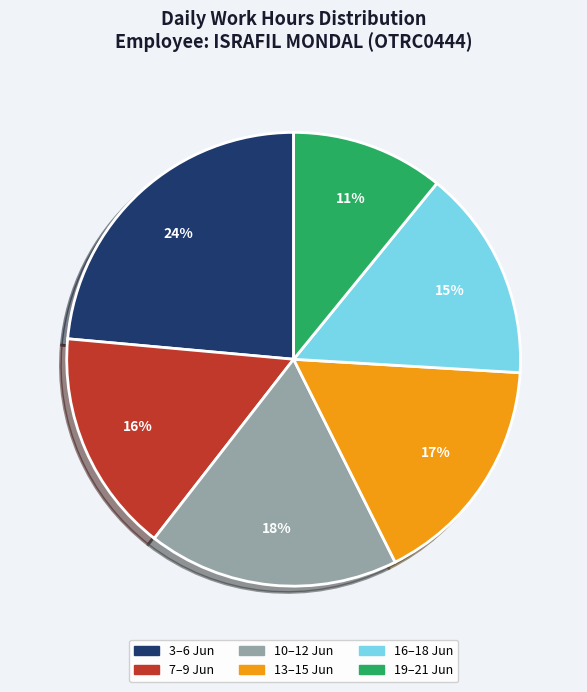

Is it true that 7–9 Jun is 26% of the pie?

False